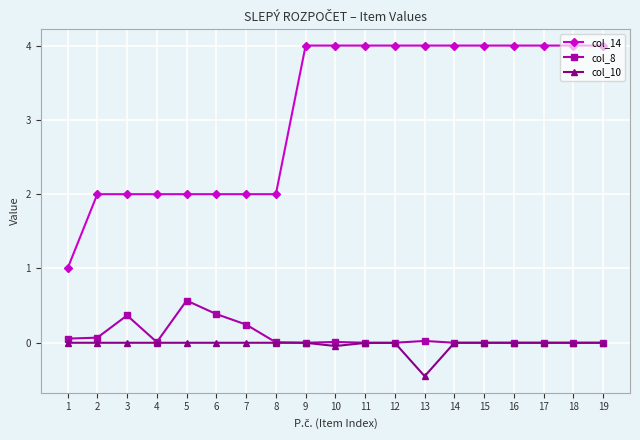

What is the value of the col_14 point at the 19th from the left?

4.0